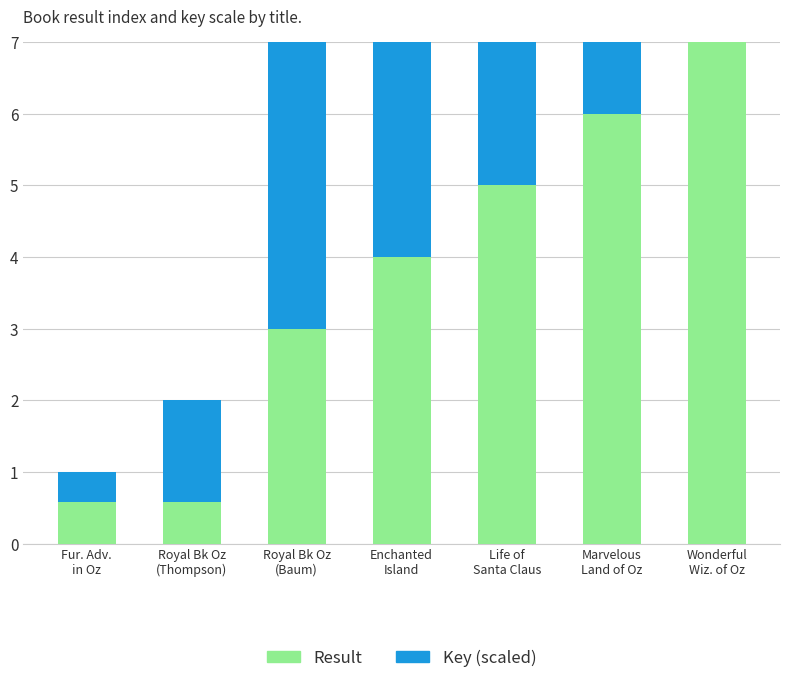

True or false: Result has a value of 7.0 at Wonderful
Wiz. of Oz.

True